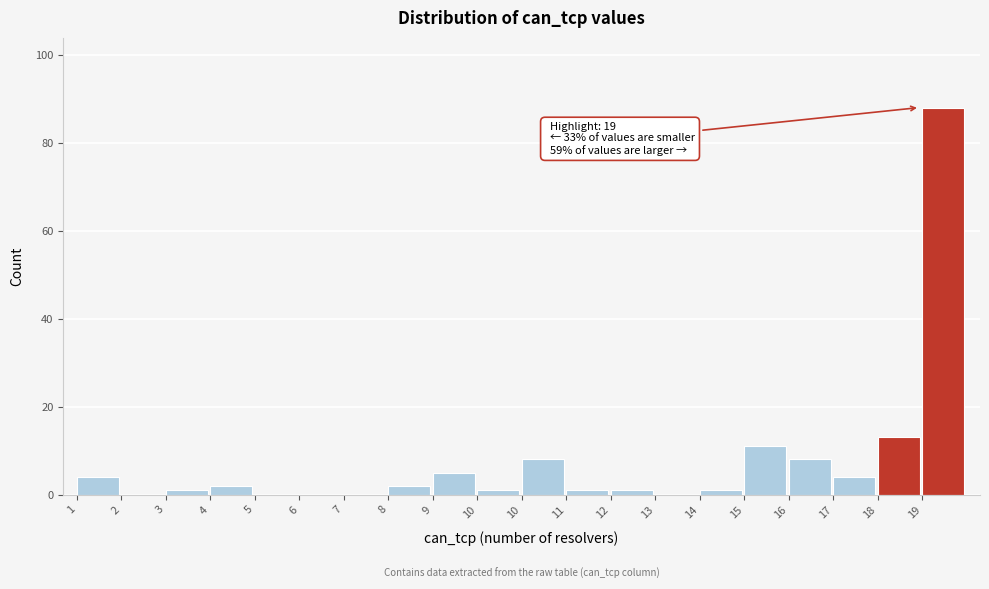

How many series are shown in this chart?

1